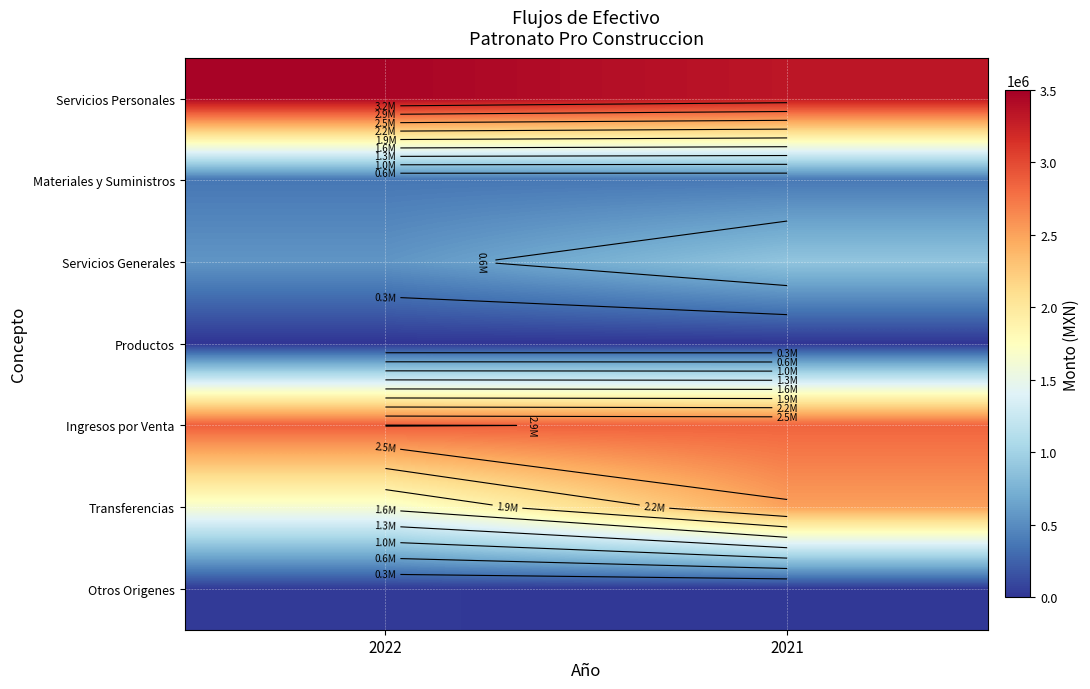

What is the spread (max minus min) of values at 2021?

3331358.5